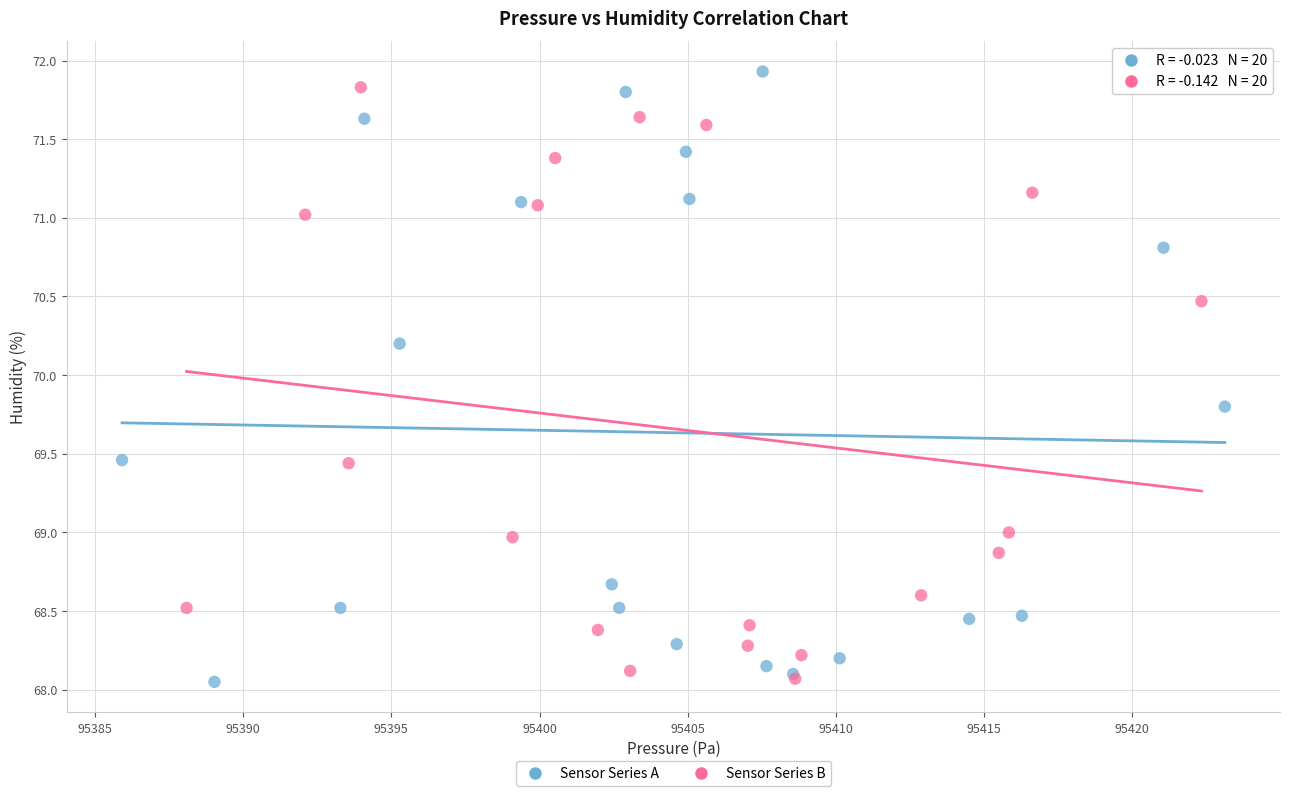

Which series has the largest Y range (max minus min)?

Sensor Series A